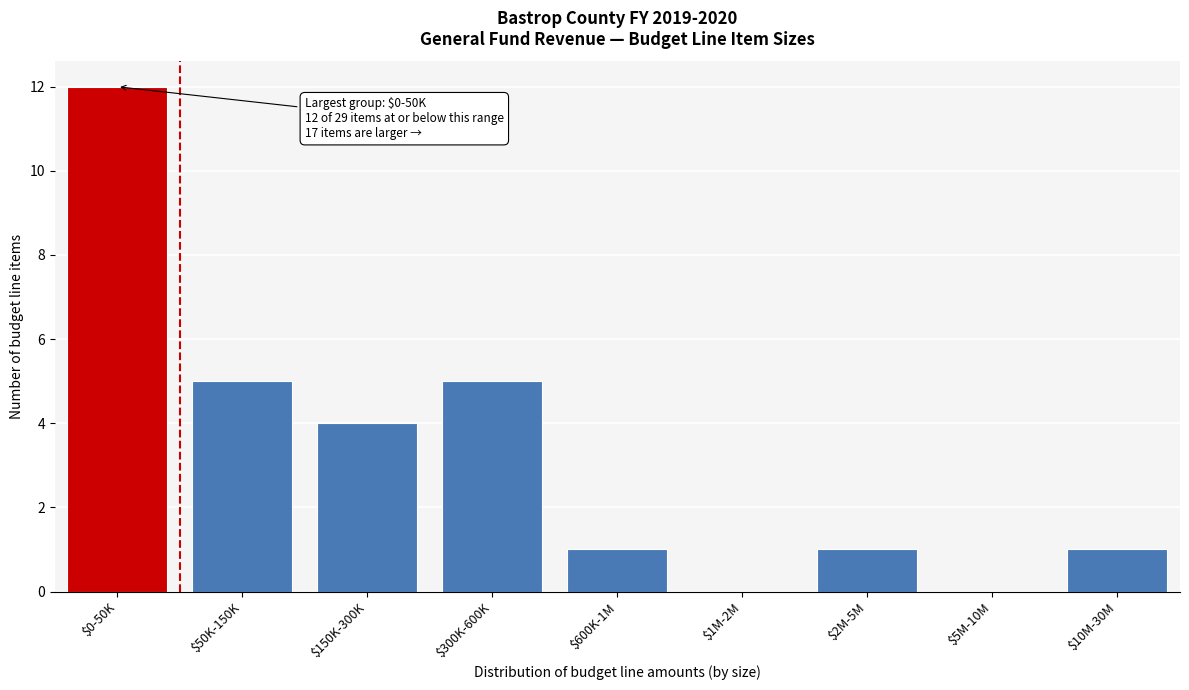

Is it true that the value at $50K-150K is 7?

False